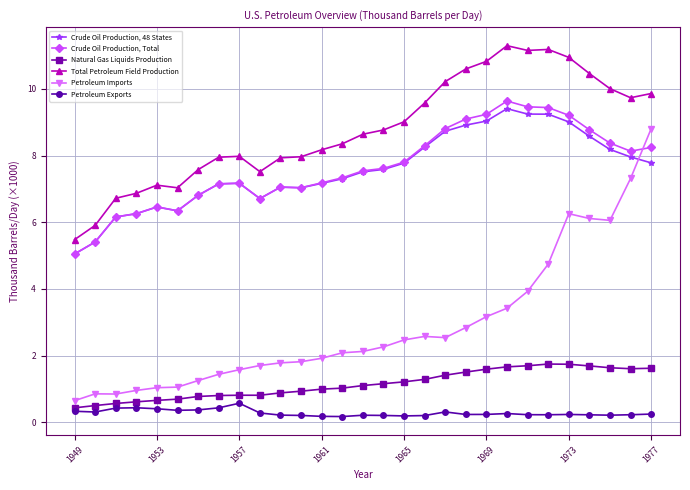

Which series has the widest spread of values?

Petroleum Imports